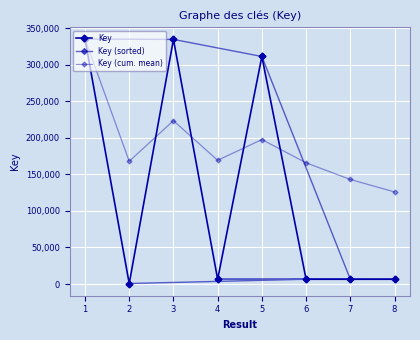

What is the sum of the Key values at 4 and 3?

341163.0